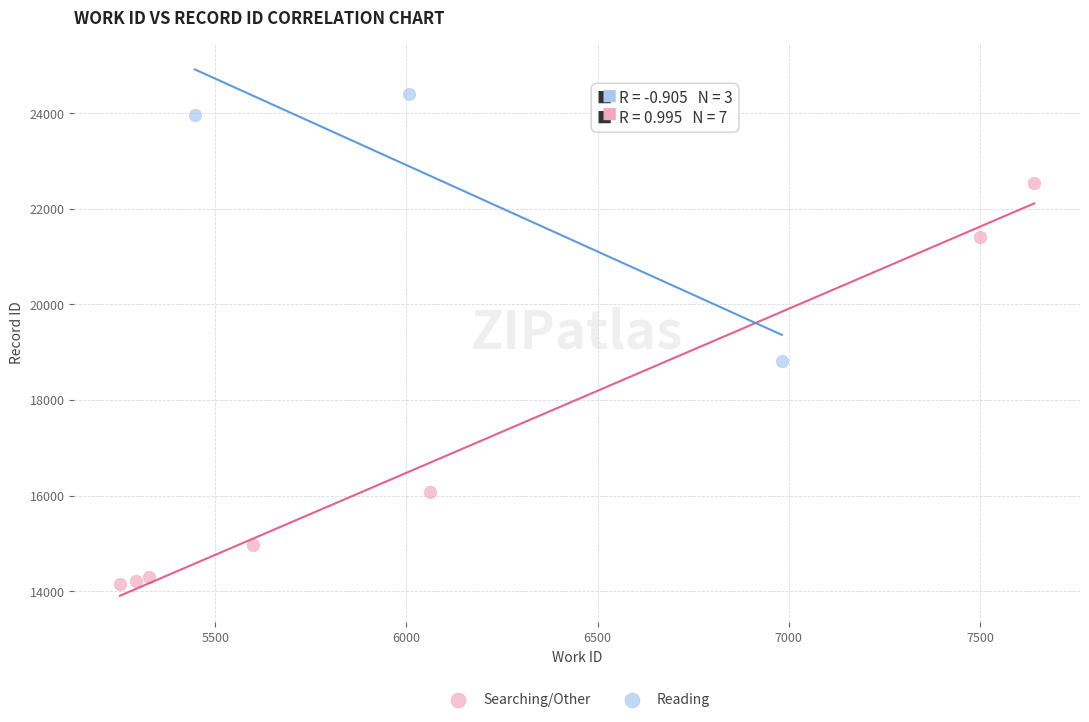

Which series contains the lowest Y value?

Searching/Other